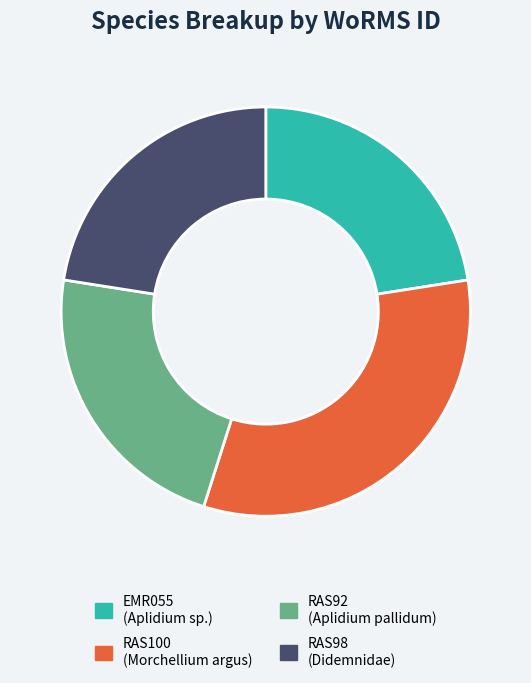

How many slices are in this pie chart?

4